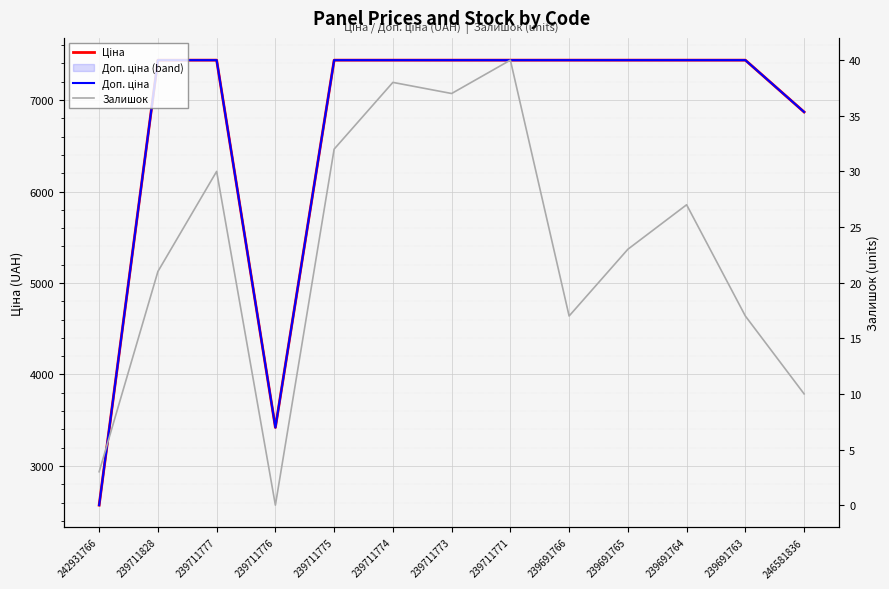

Read the Ціна value at 239691765.

7436.2